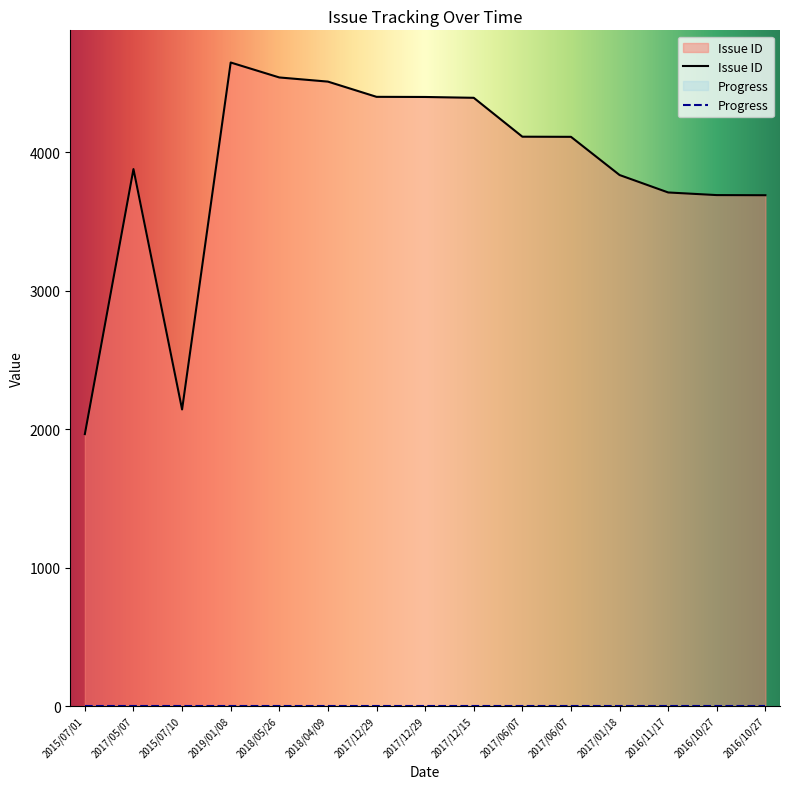

What is the ratio of the value at 2017/06/07 to the value at 2016/10/27?

1.1